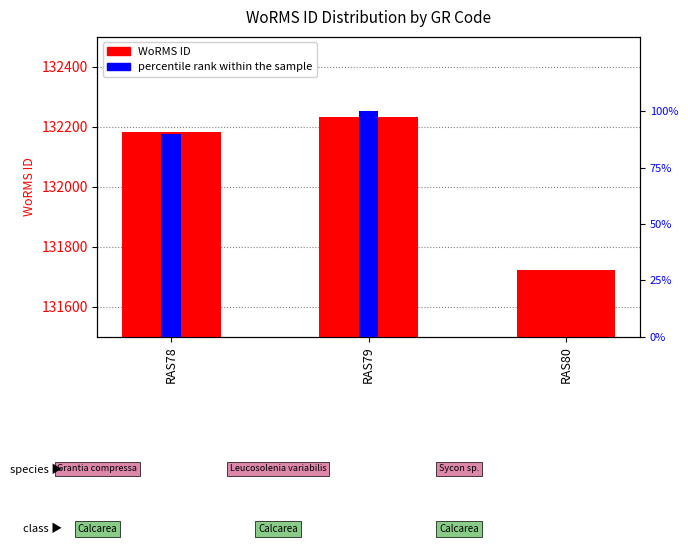

Which has a higher value, RAS78 or RAS80?

RAS78